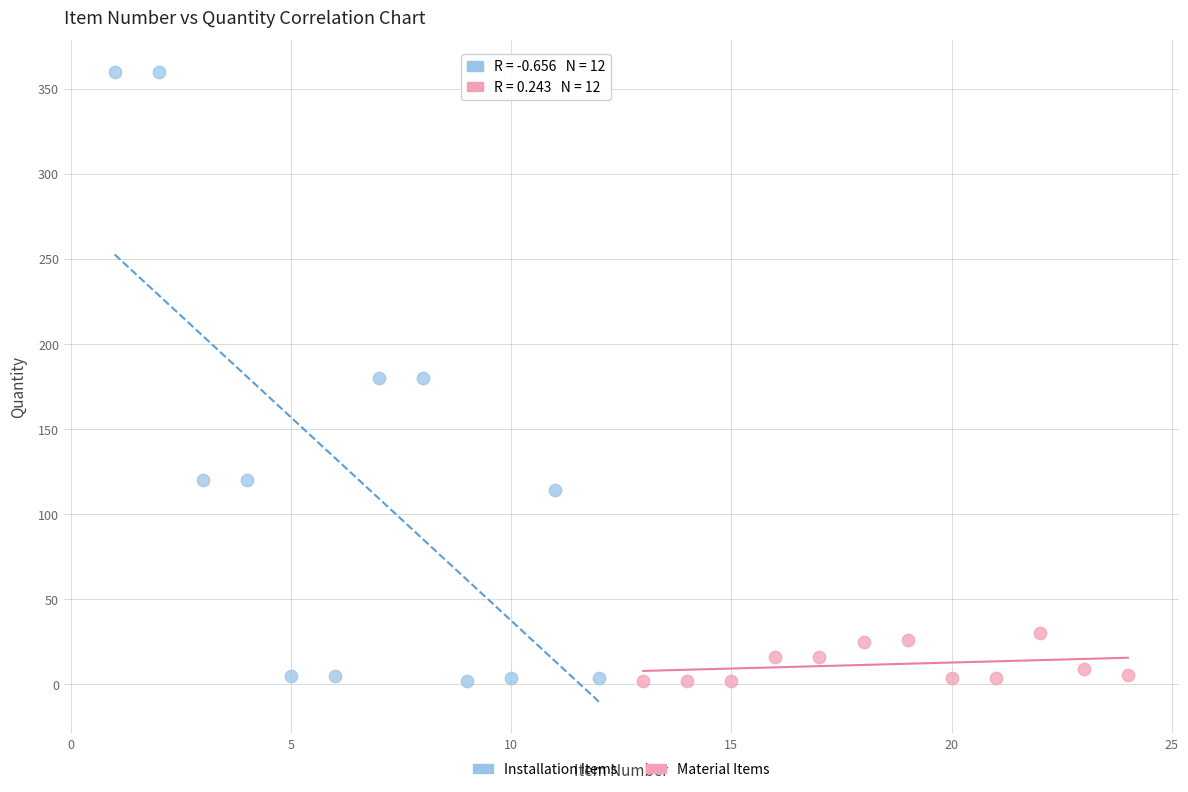

Which series reaches the maximum Y coordinate?

Installation Items